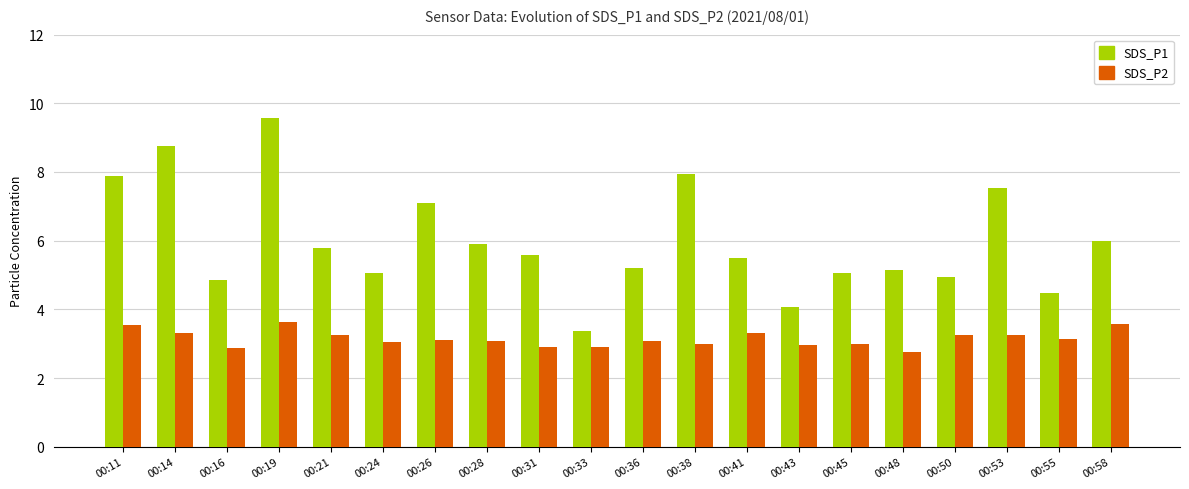

What is the difference between the SDS_P1 values at 00:19 and 00:50?

4.6